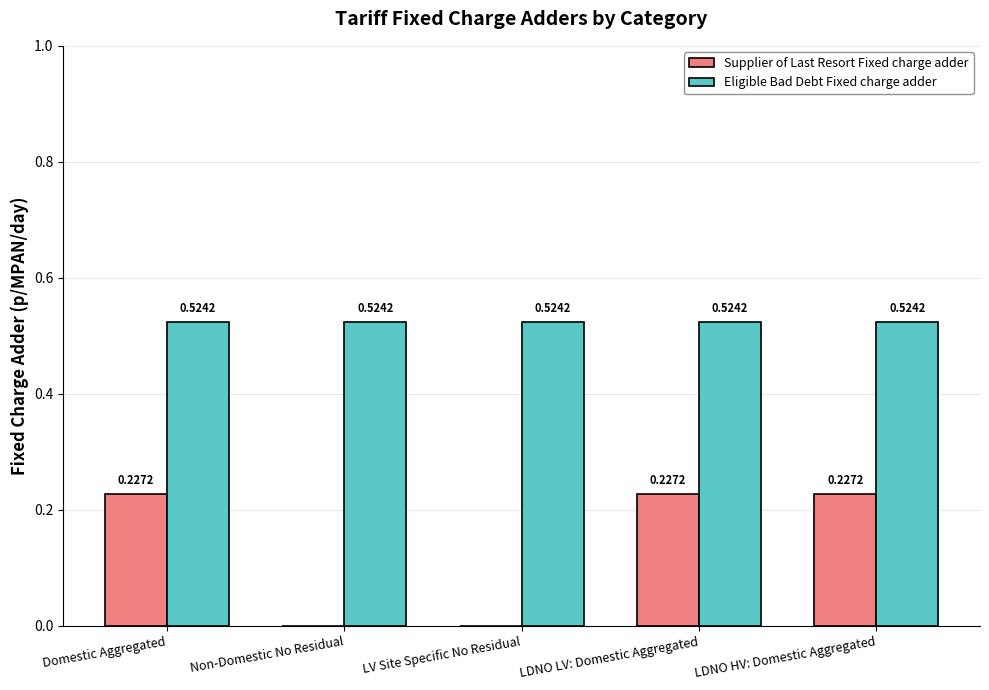

Which series has the largest total across all categories?

Eligible Bad Debt Fixed charge adder